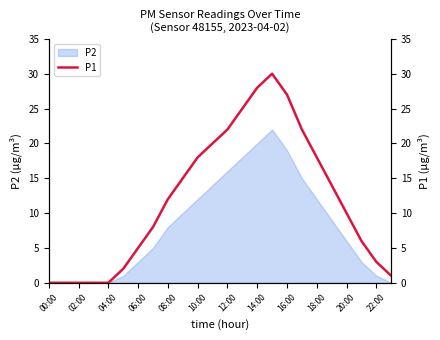

True or false: P2 has a value of 12 at 08:00.

False